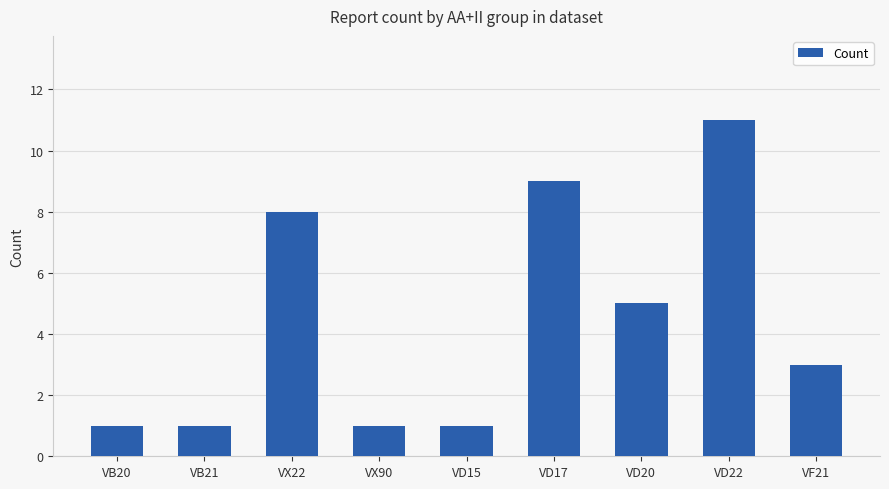

How many data points does each series have?

9